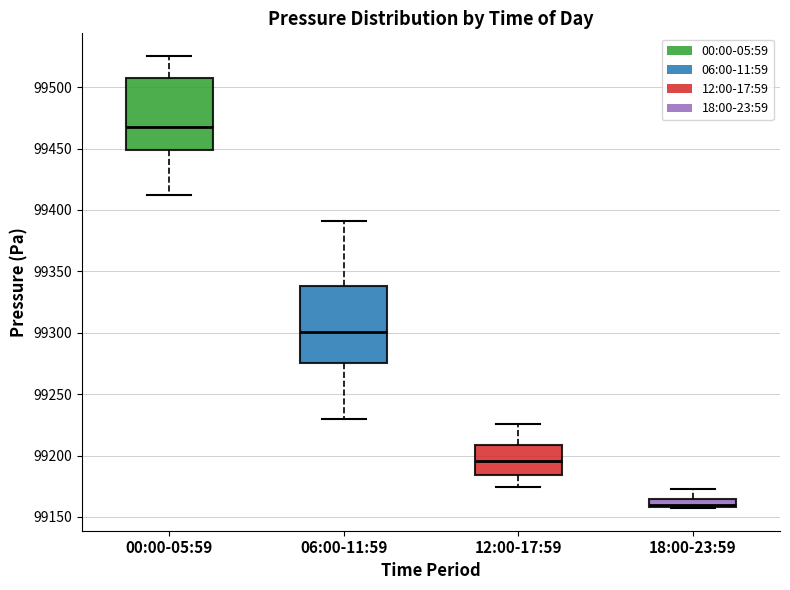

Where is the upper edge of the box for 00:00-05:59 on the y-axis? The values are not printed on the chart, so give them approximately, as read against the axis.

99505